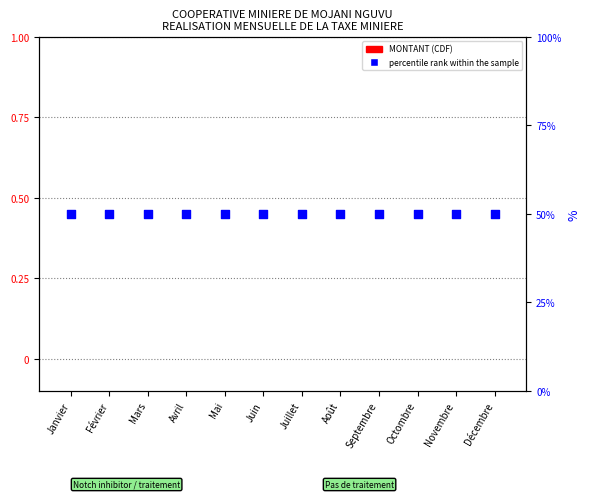

Is the value of MONTANT (CDF) at Janvier greater than the value of percentile rank within the sample at Décembre?

No